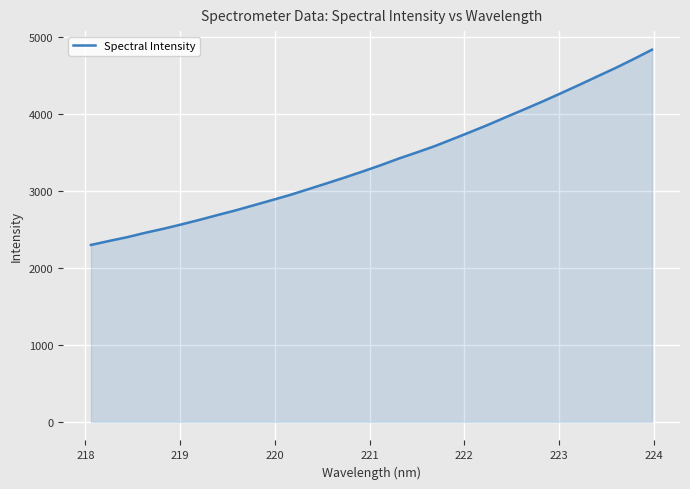

What is the greatest value displayed?

4836.3